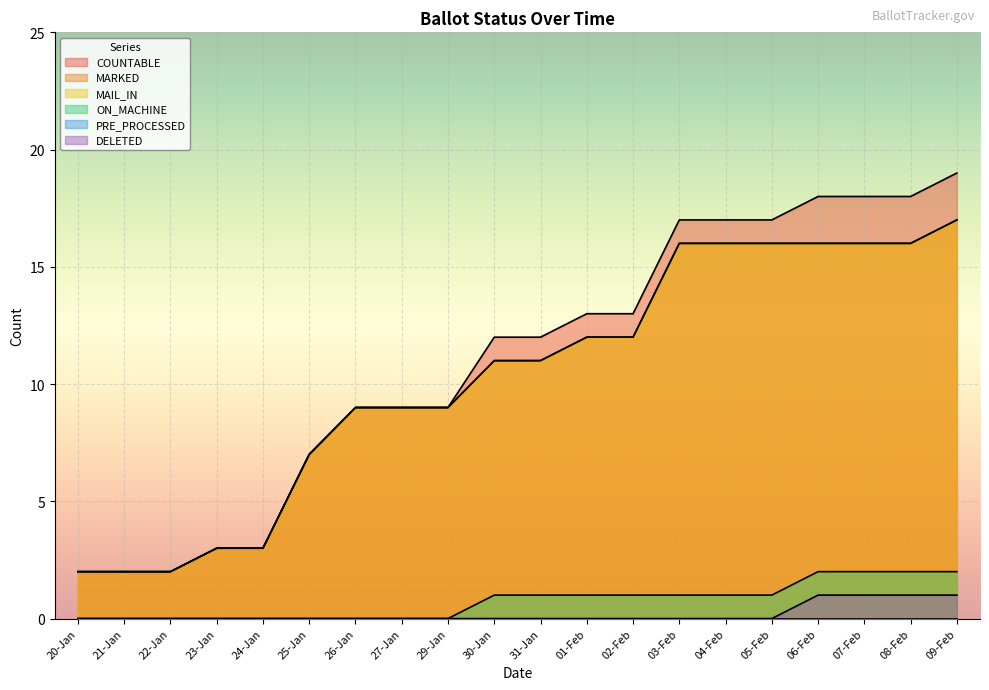

Between 06-Feb and 27-Jan, which is larger?

06-Feb